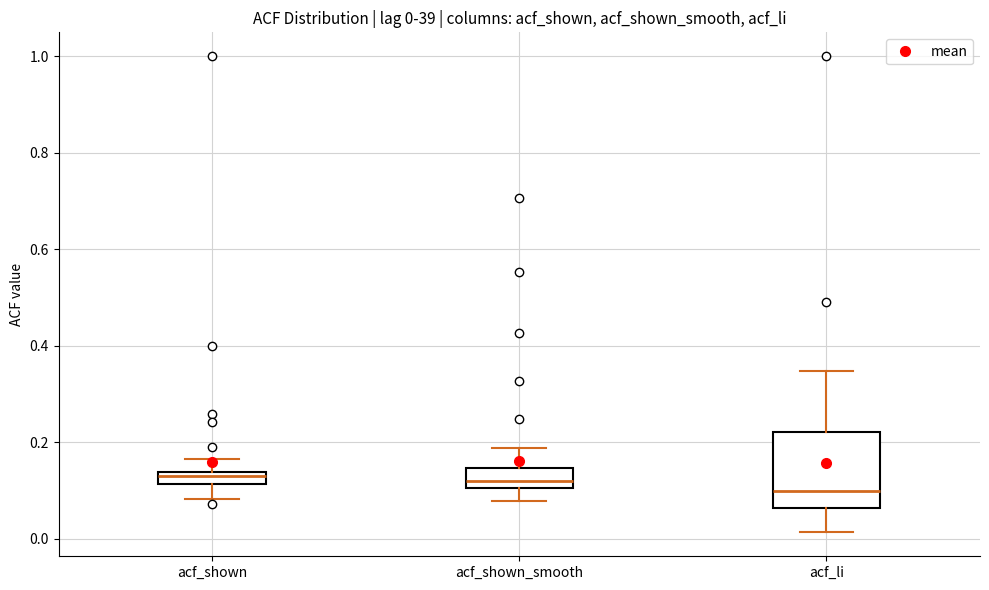

Which box is the tallest, from its lower edge to its upper edge?

acf_li